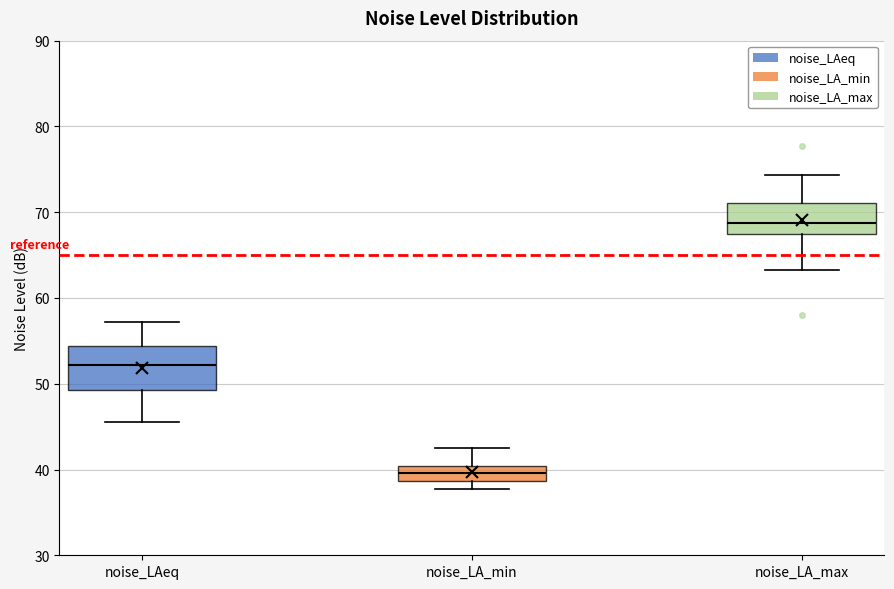

Reading left to right, read every box against the y-axis: the position of its median line, the range the box covers, and the ends of its whiskers. The values are not printed on the chart, so give them approximately, as read against the axis.

noise_LAeq: median 52, box 49 to 54, whiskers 46 to 57
noise_LA_min: median 40 (inside the box), box 39 to 40, whiskers 38 to 43
noise_LA_max: median 69, box 67 to 71, whiskers 63 to 74